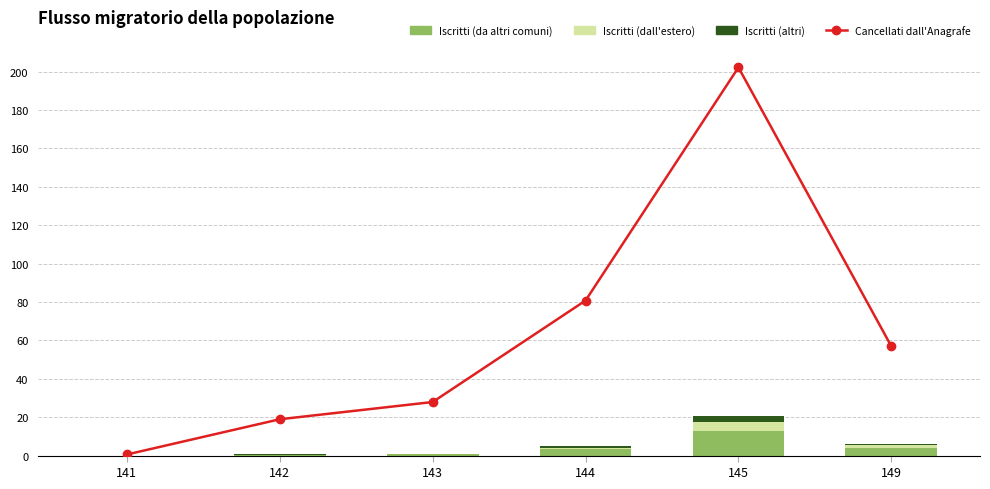

What is the sum of the Iscritti (da altri comuni) values at 141 and 143?

0.9